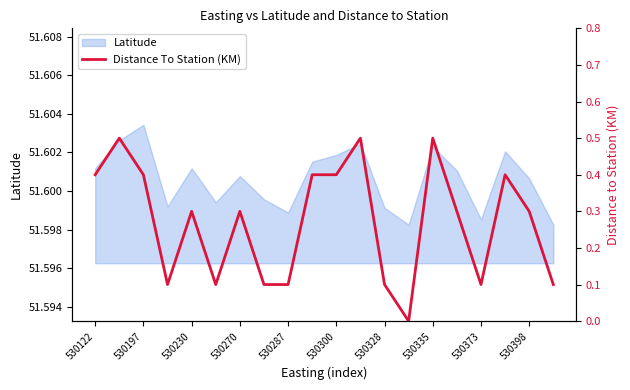

How many points are lower than both their immediate neighbors (excluding endpoints)?

4